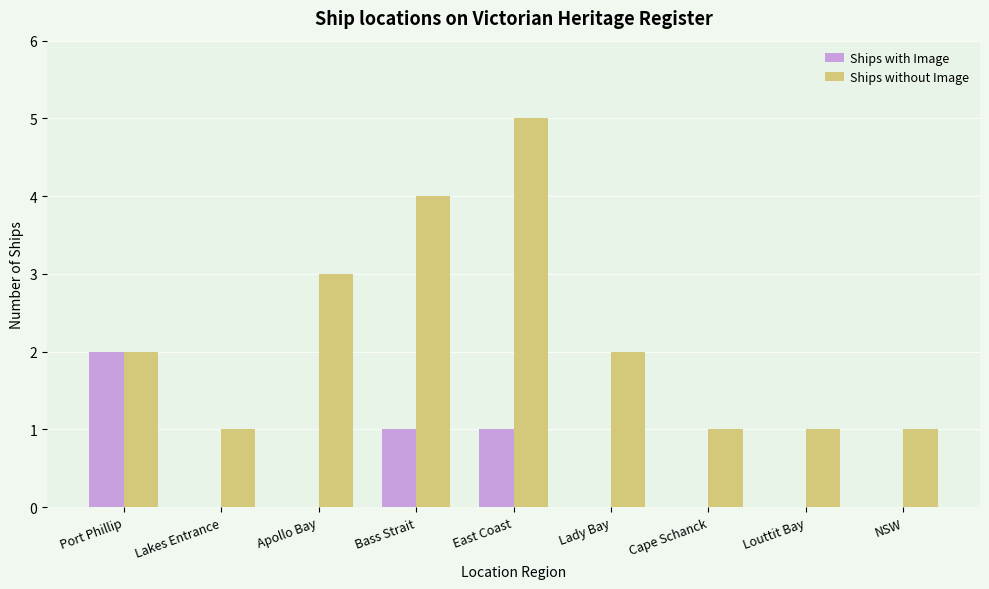

The Ships with Image series shows 0 at Apollo Bay. True or false?

True